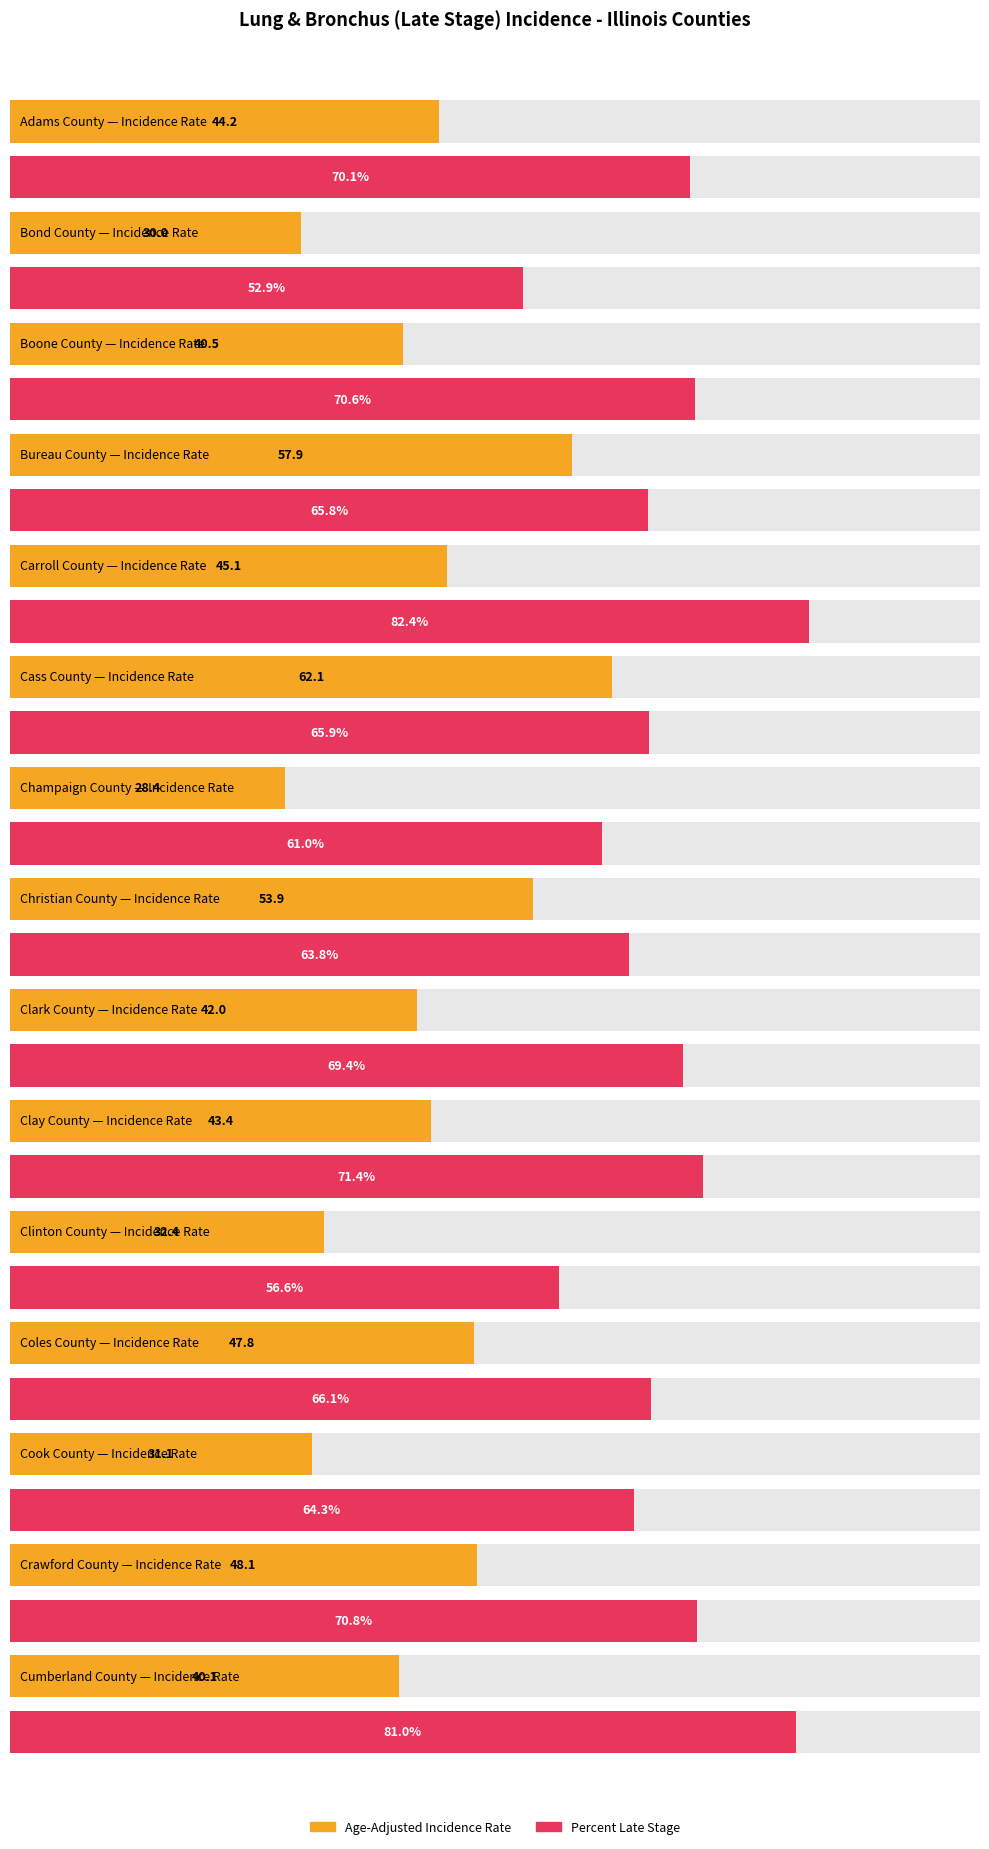

What are all the series names shown in the legend?

Age-Adjusted Incidence Rate, Percent Late Stage